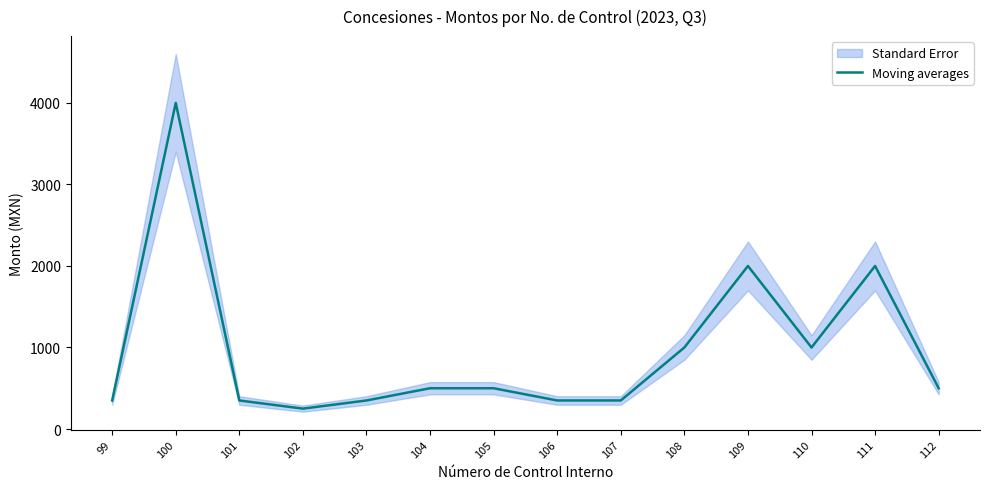

Is it true that the value at 111 is 2000?

True